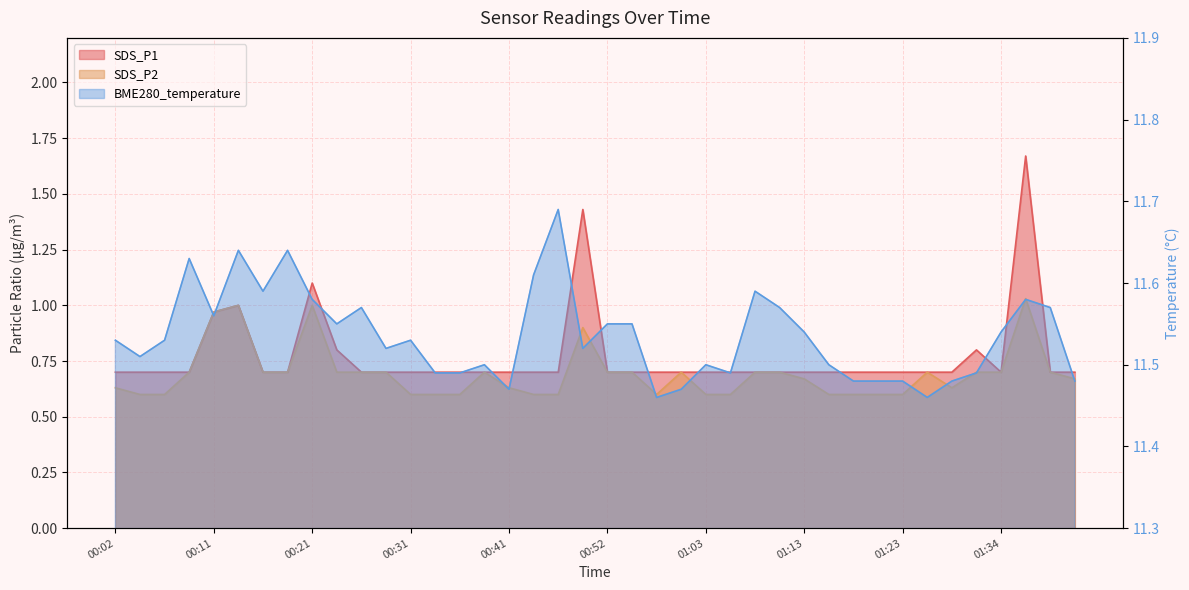

In SDS_P1, how many points are lower than both neighbors (excluding endpoints)?

1